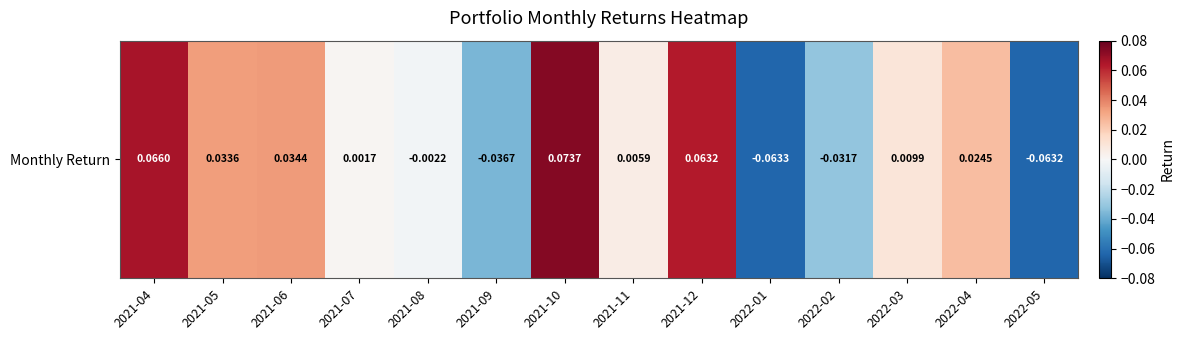

What is the sum of all values?

0.1